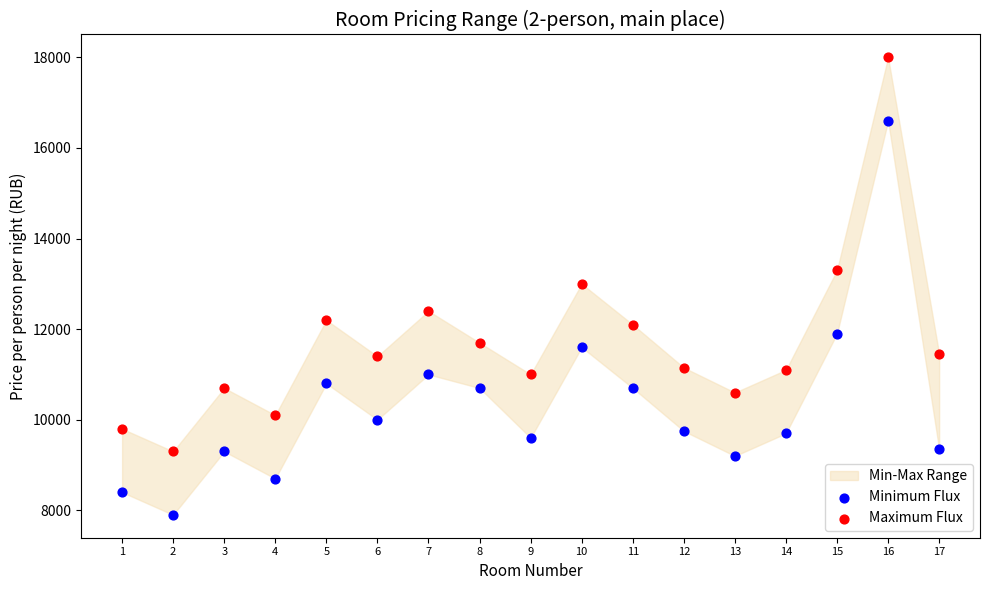

In the Maximum Flux series, what Y value is closest to 13650?

13300